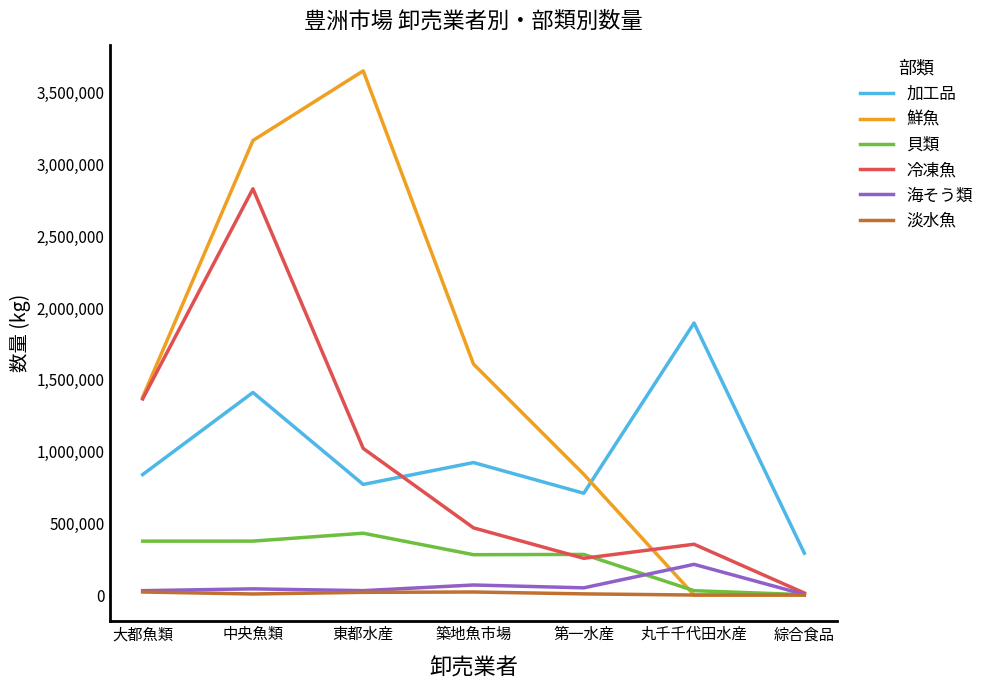

Between 大都魚類 and 第一水産, which series saw the biggest shift?

冷凍魚